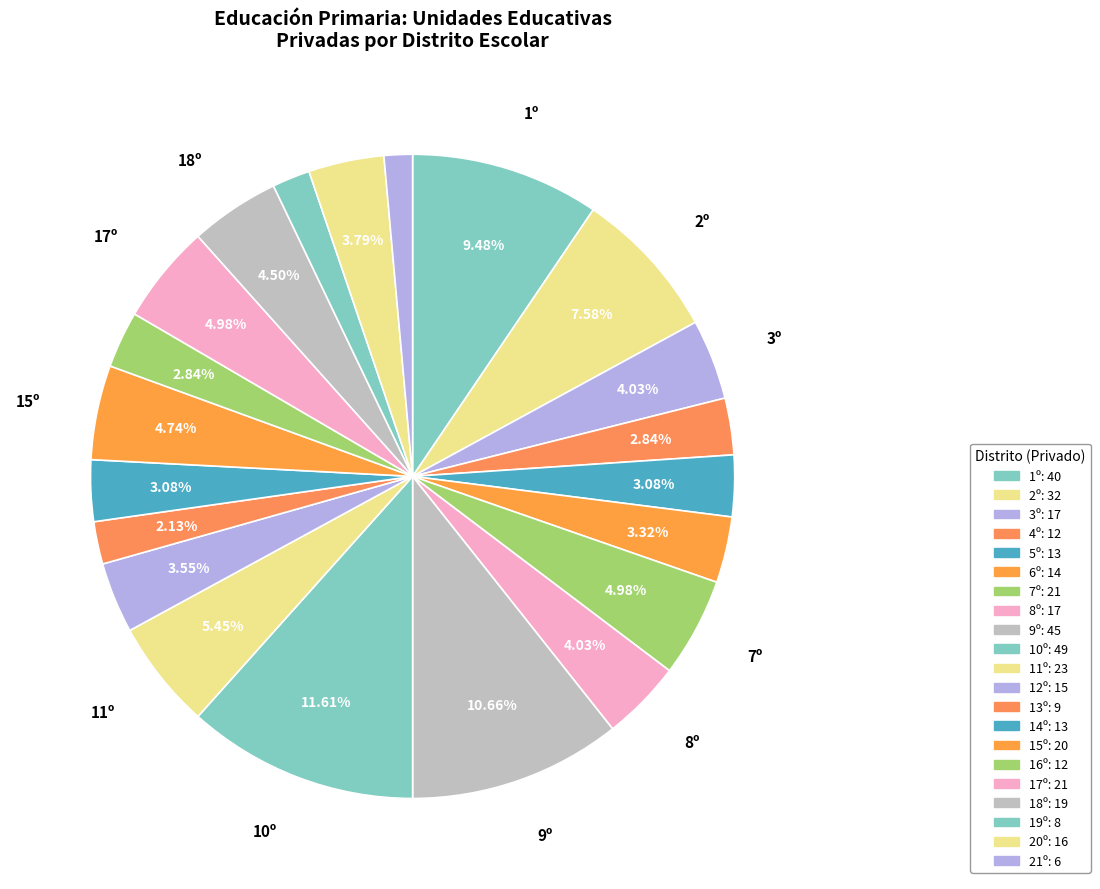

To the nearest percent, what portion does 11º represent?

5%